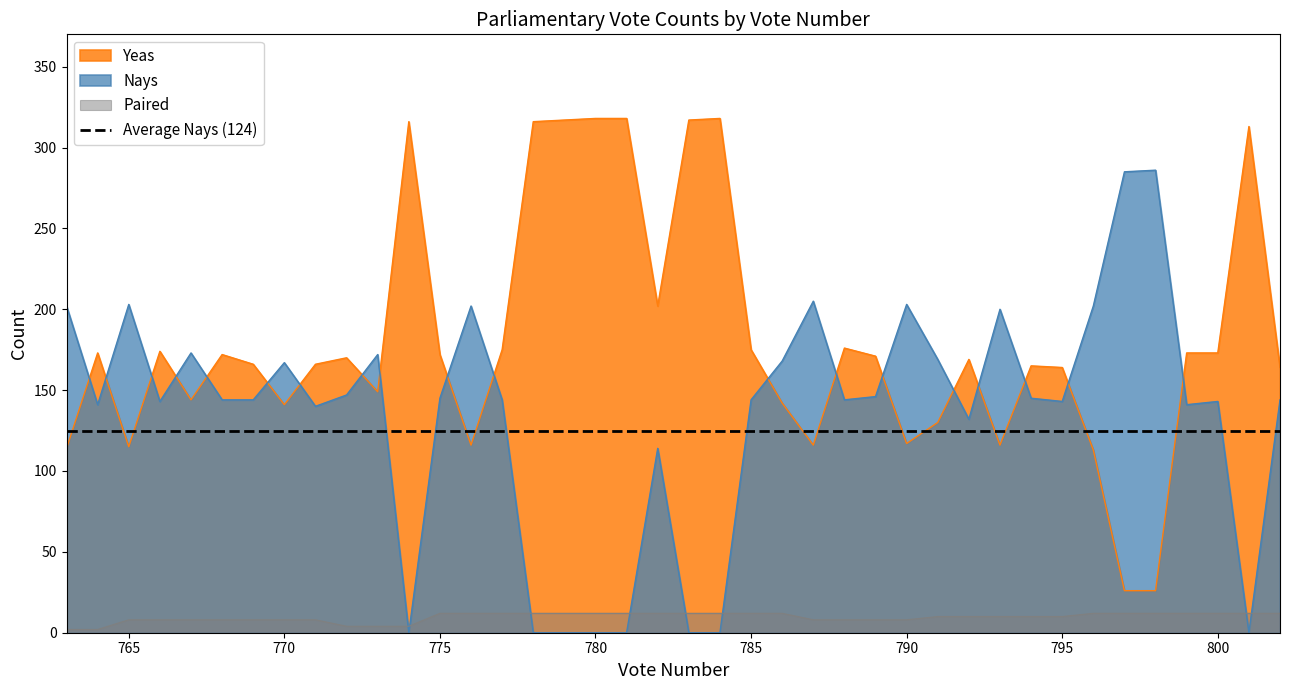

What is the average value of the Yeas series?

180